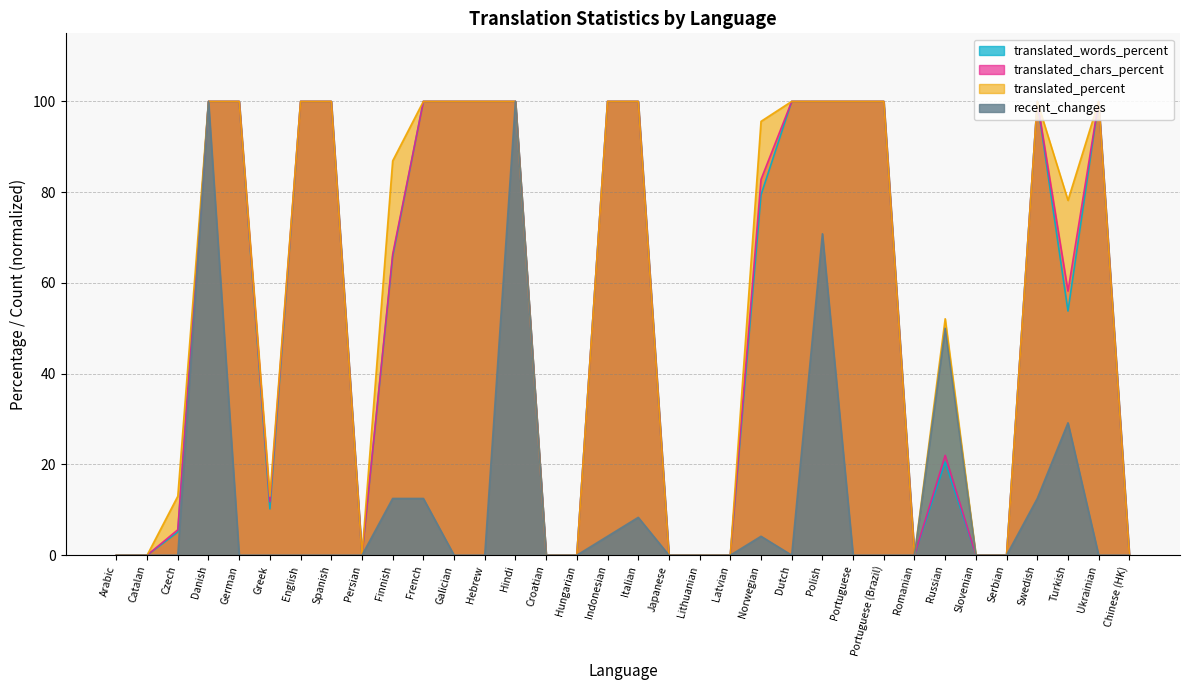

The value of recent_changes at Russian is 50.0. True or false?

True